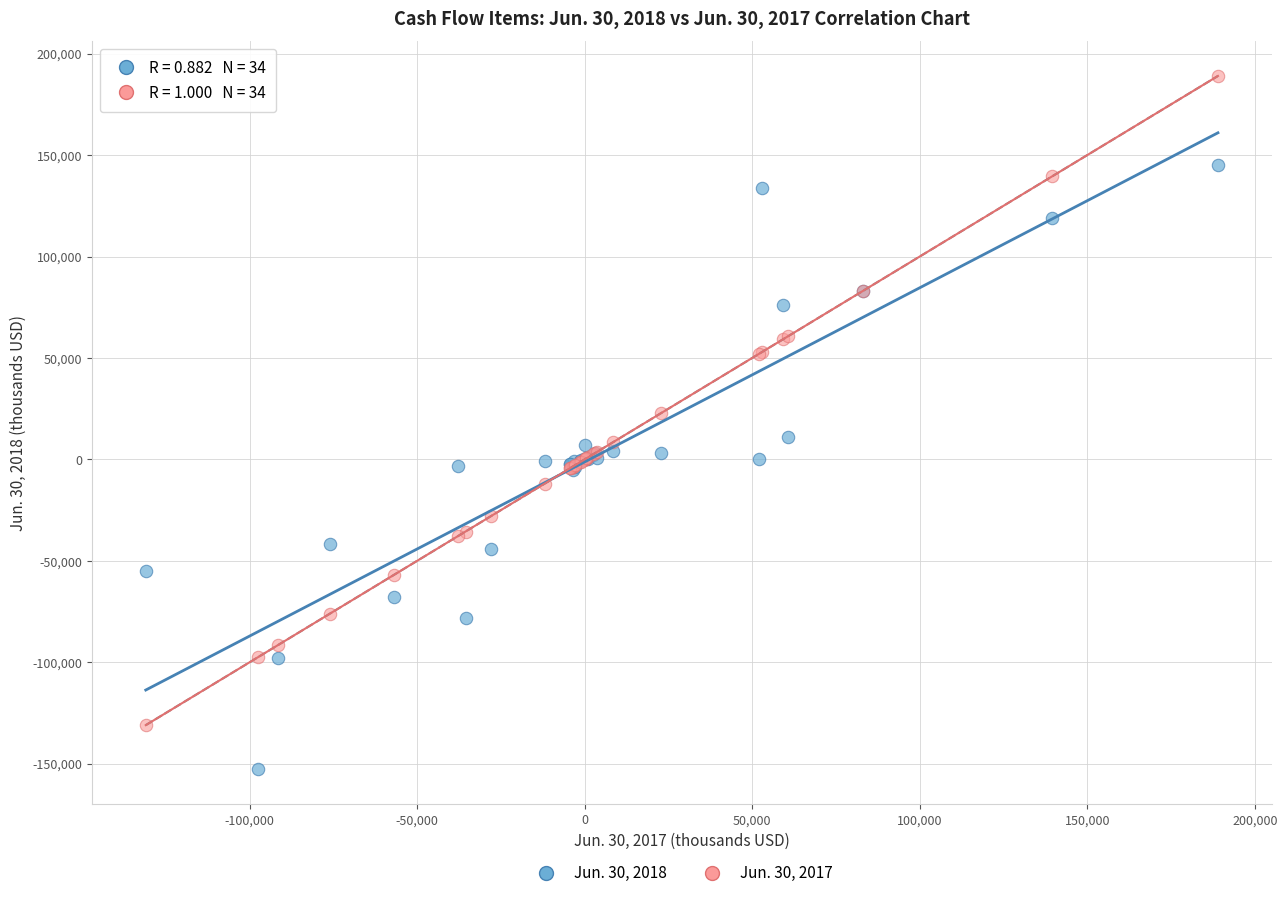

Which series contains the highest Y value?

Jun. 30, 2017